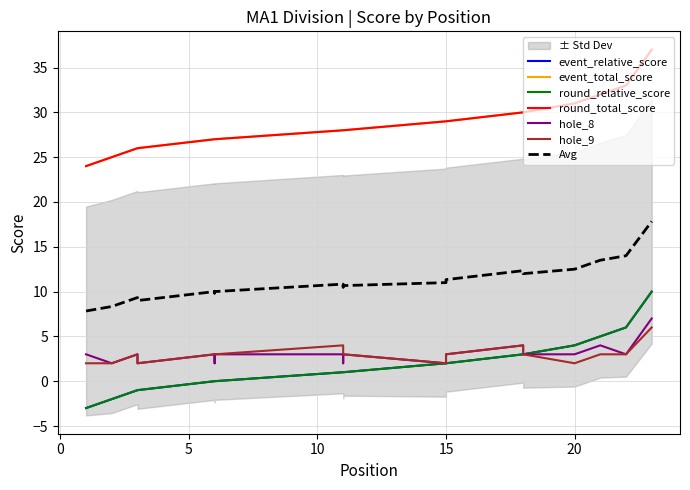

At how many categories does at least one series exceed 12?

23